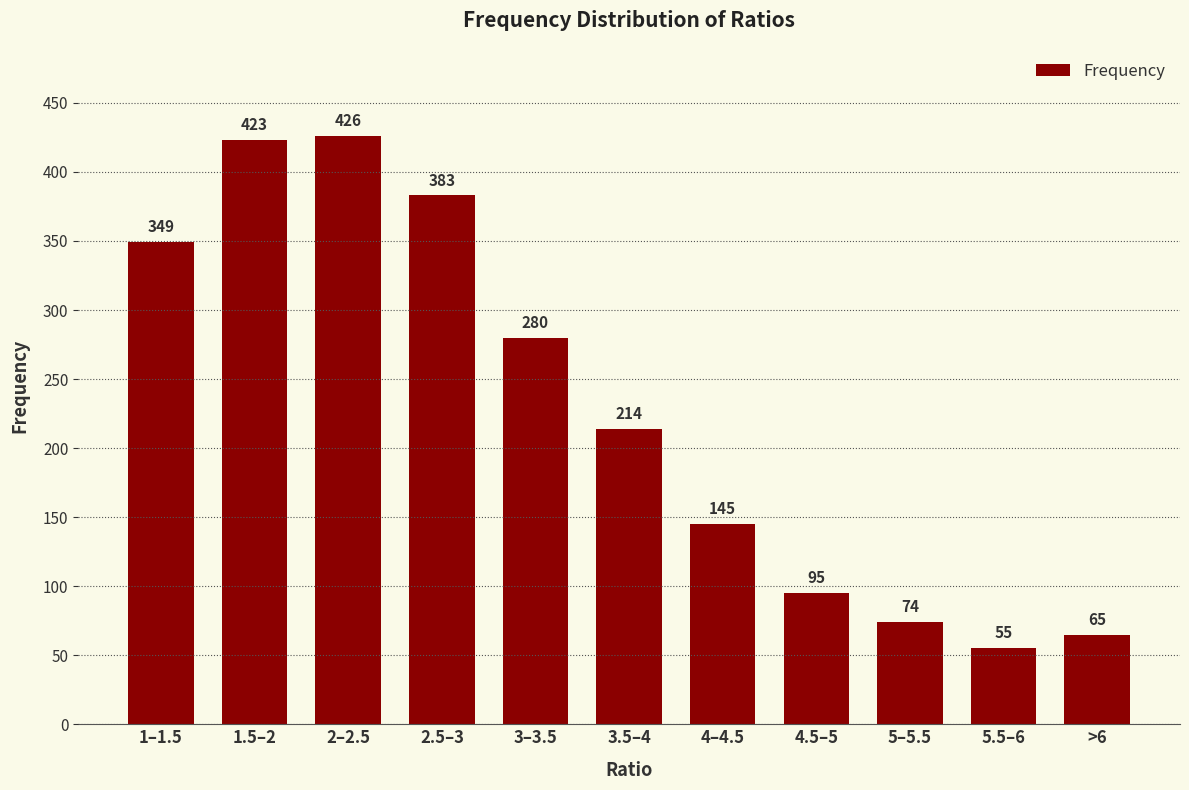

What is the difference between the maximum and minimum values?

371